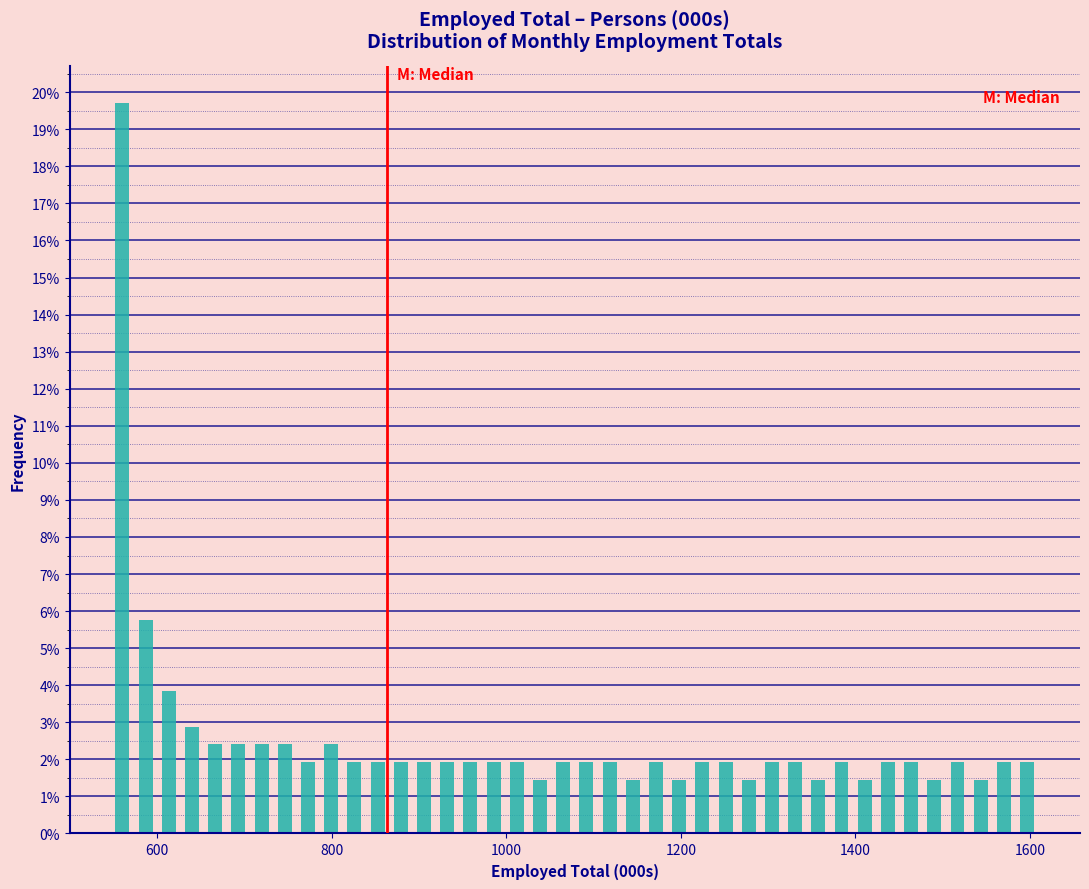

Around what value on the x-axis is the tallest bar? Give the approximate position of its centre, as read against the axis.

560